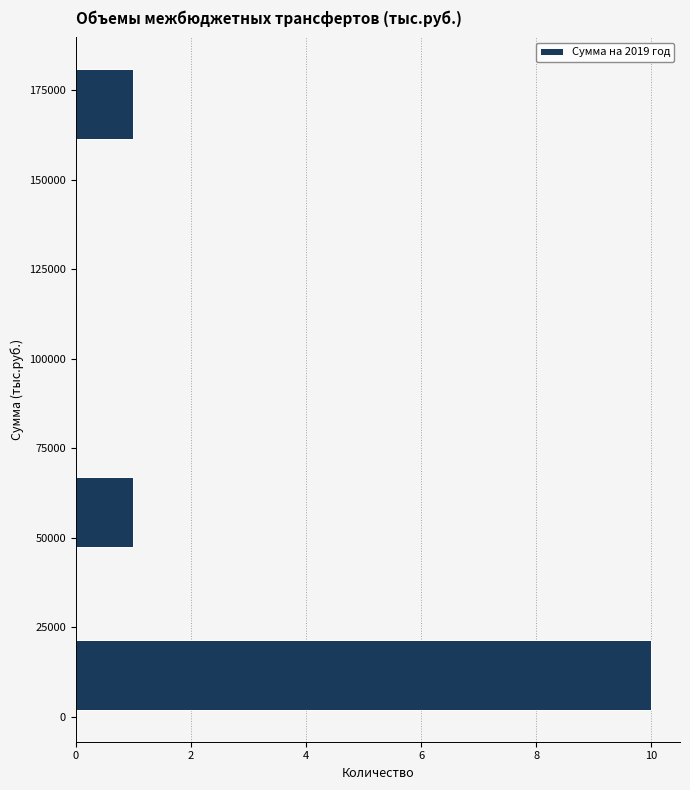

Reading bottom to top, list every bar in this chart as the range it spans on the y-axis followed by its length. Neither the bar edges nor the lengths are printed on the chart, so give them approximately, as read against the axes.

0 to 25000: 10
25000 to 45000: 0
45000 to 70000: 1
70000 to 90000: 0
90000 to 115000: 0
115000 to 135000: 0
135000 to 160000: 0
160000 to 185000: 1